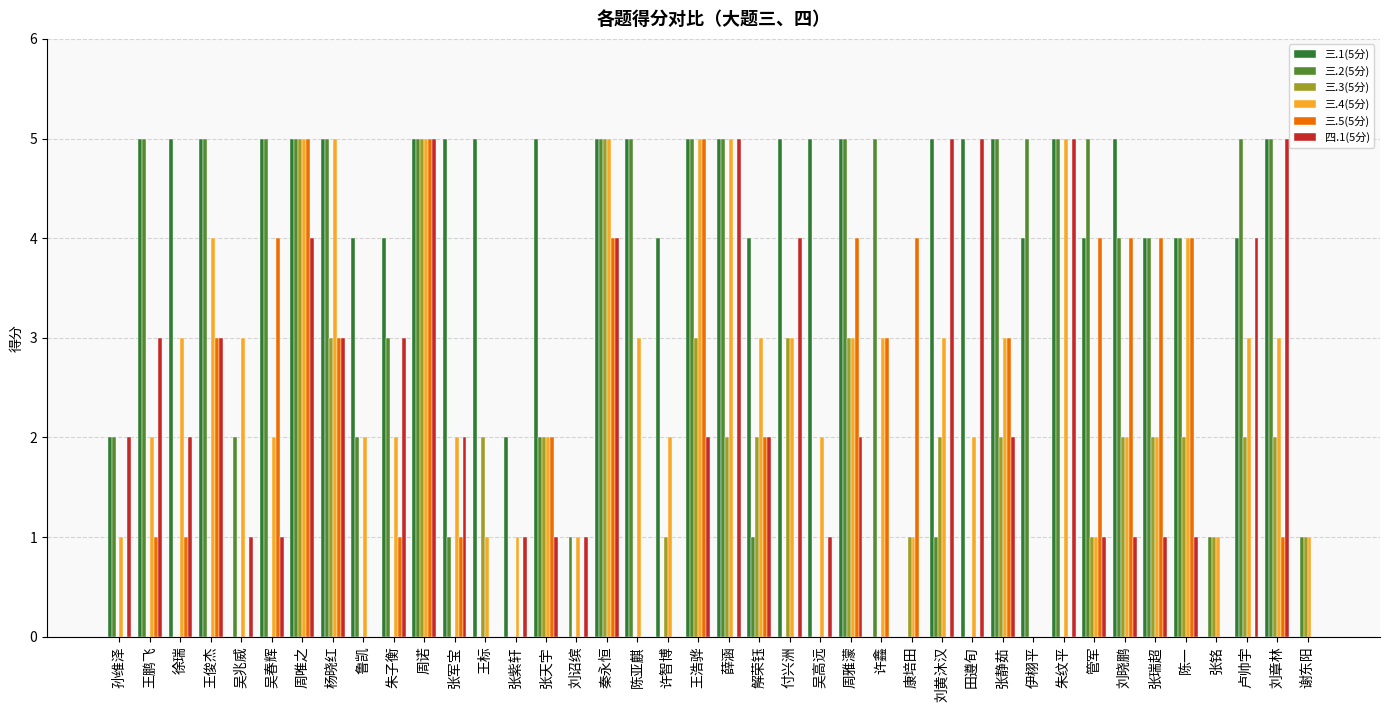

Are the bars grouped side by side (vs. stacked)?

Yes